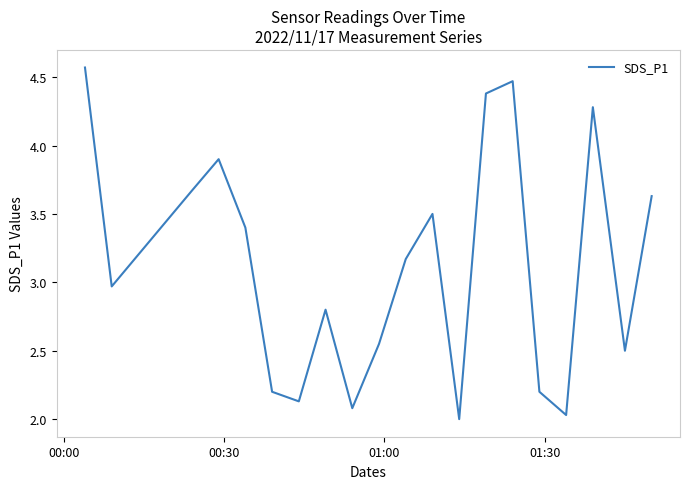

What is the difference between the maximum and minimum values?

2.6